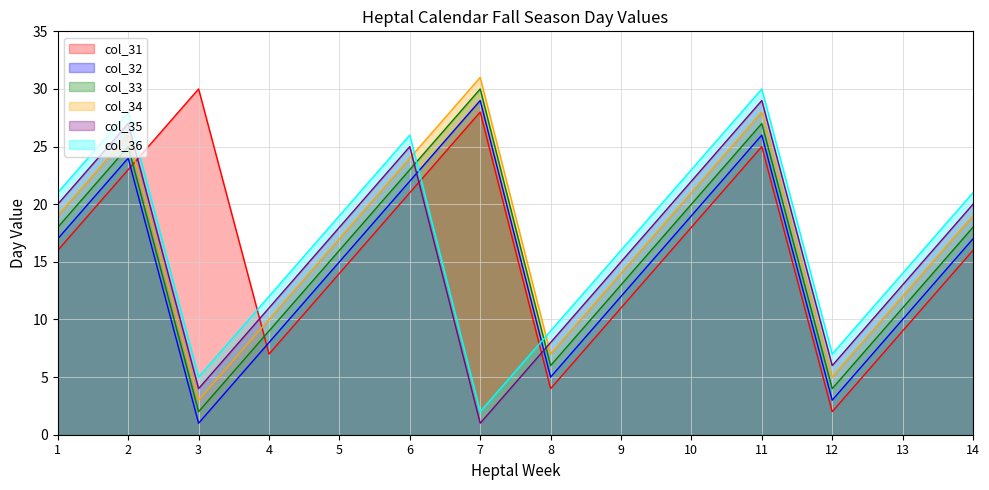

What is the sum of all col_36 values?

233